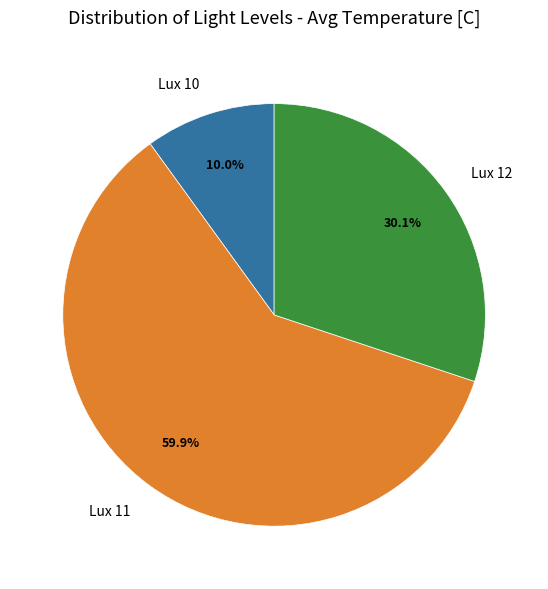

Rank the categories by value from lowest to highest.

Lux 10, Lux 12, Lux 11